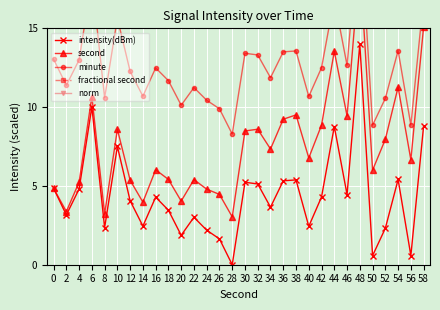

True or false: minute has more than 0 interior local peaks.

True